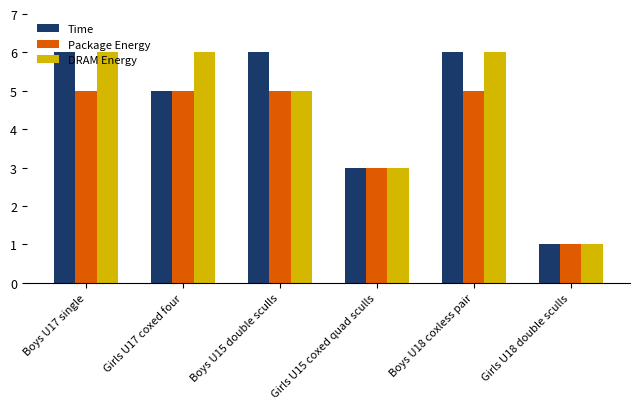

What is the label of the 1st bar from the right?

Girls U18 double sculls